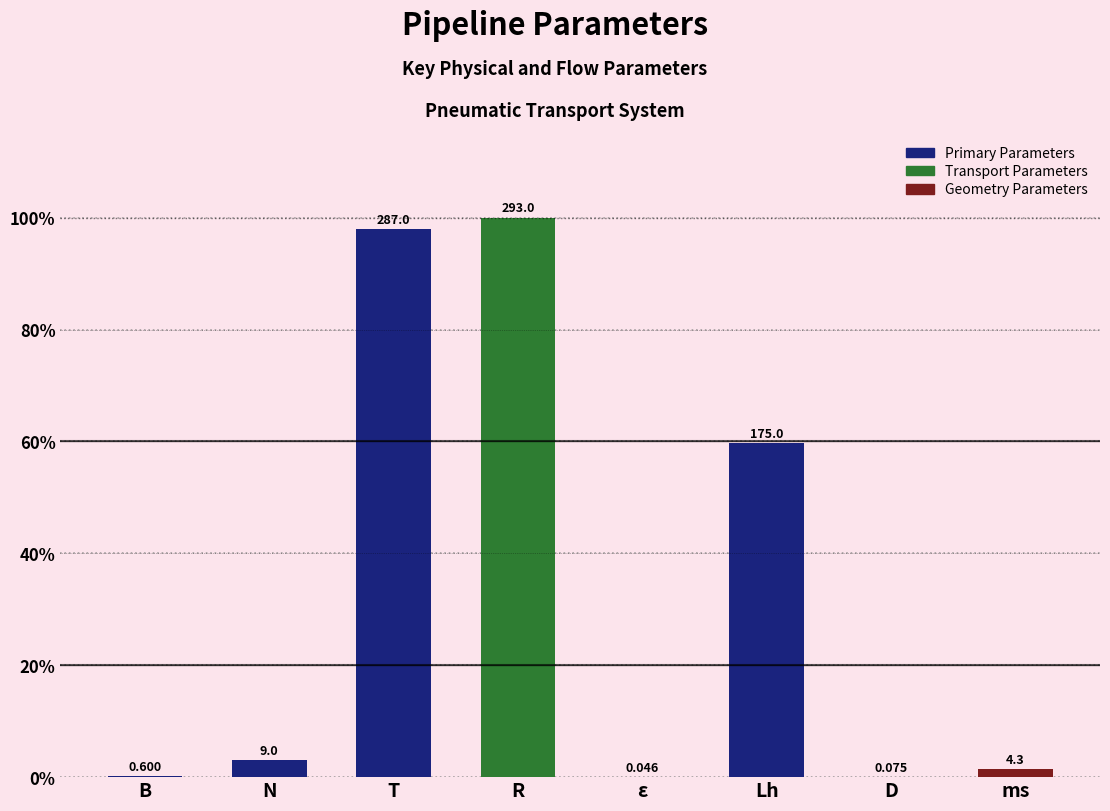

Which has a higher value, B or N?

N